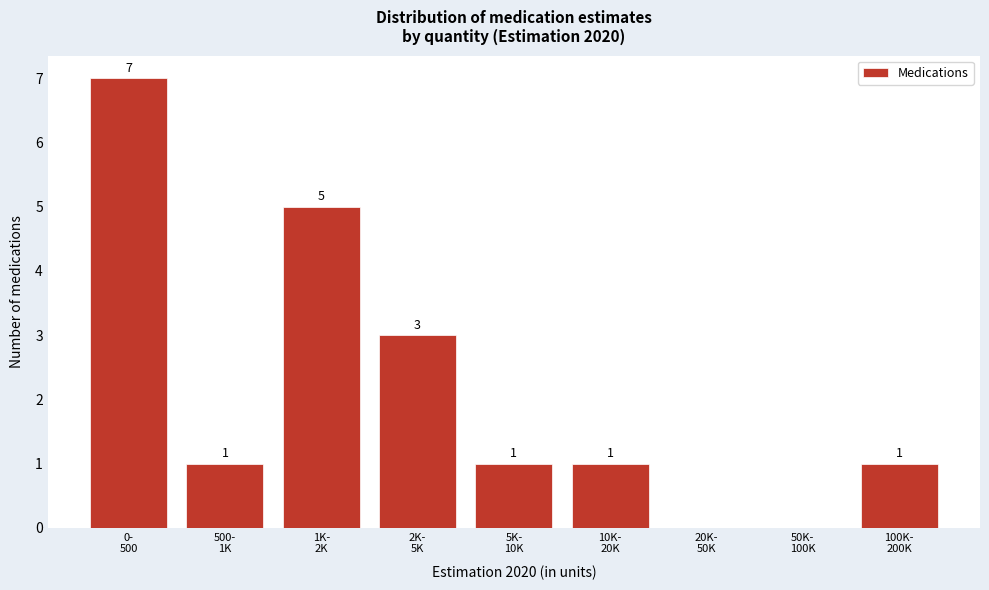

What is the maximum value shown in the chart?

7